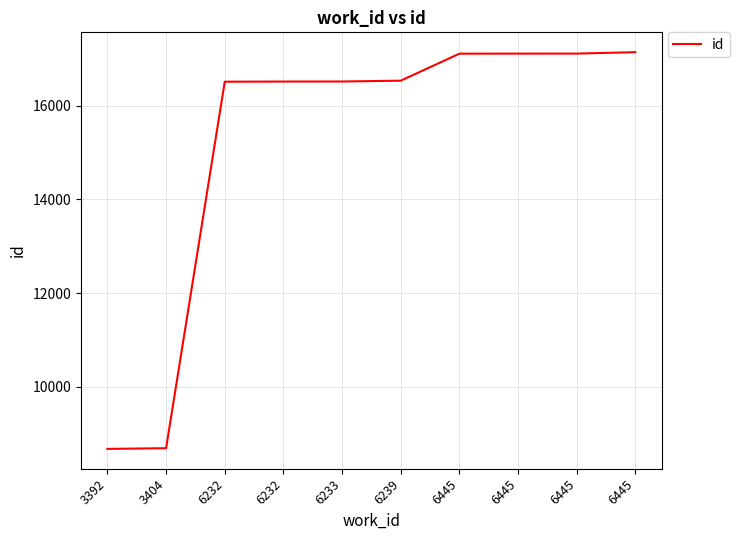

Reading left to right, extract all data points from this chart.

3392=8677	3404=8692	6232=16512	6232=16515	6233=16516	6239=16534	6445=17110	6445=17111	6445=17112	6445=17142